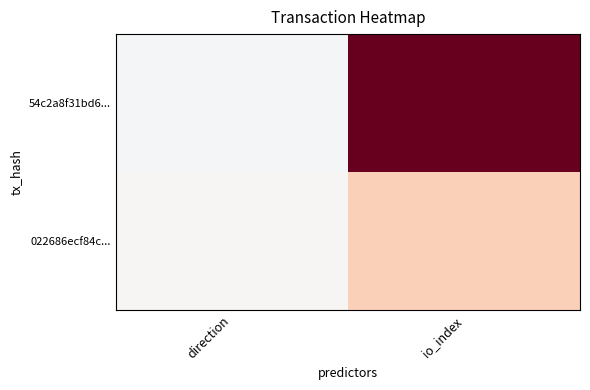

Which series has the widest spread of values?

54c2a8f31bd6...